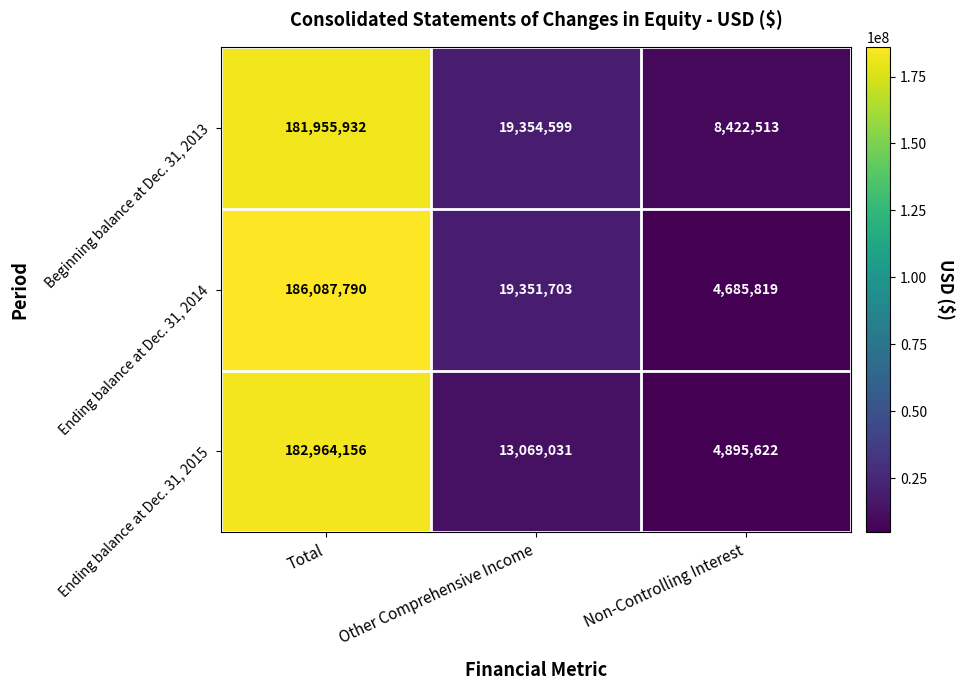

Reading left to right, what are all the values shown in this chart?

Beginning balance at Dec. 31, 2013: Total=181955932	Other Comprehensive Income=19354599	Non-Controlling Interest=8422513
Ending balance at Dec. 31, 2014: Total=186087790	Other Comprehensive Income=19351703	Non-Controlling Interest=4685819
Ending balance at Dec. 31, 2015: Total=182964156	Other Comprehensive Income=13069031	Non-Controlling Interest=4895622